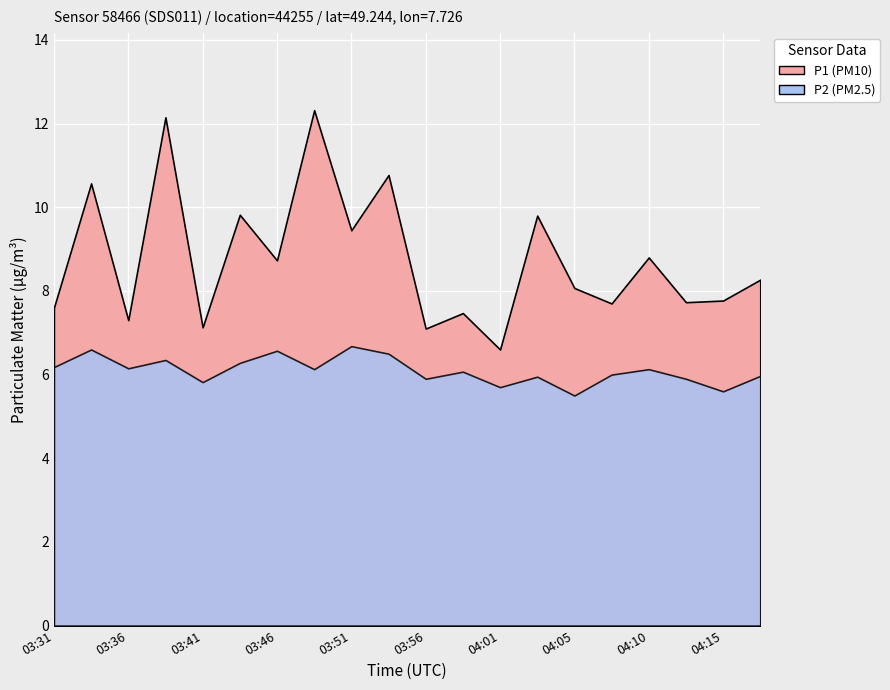

Where does the P1 series first go above 8?

03:34